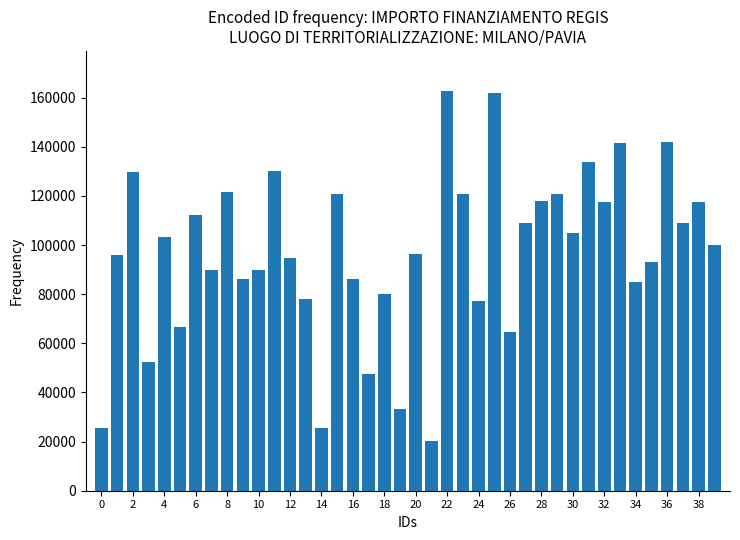

What is the greatest value displayed?

162783